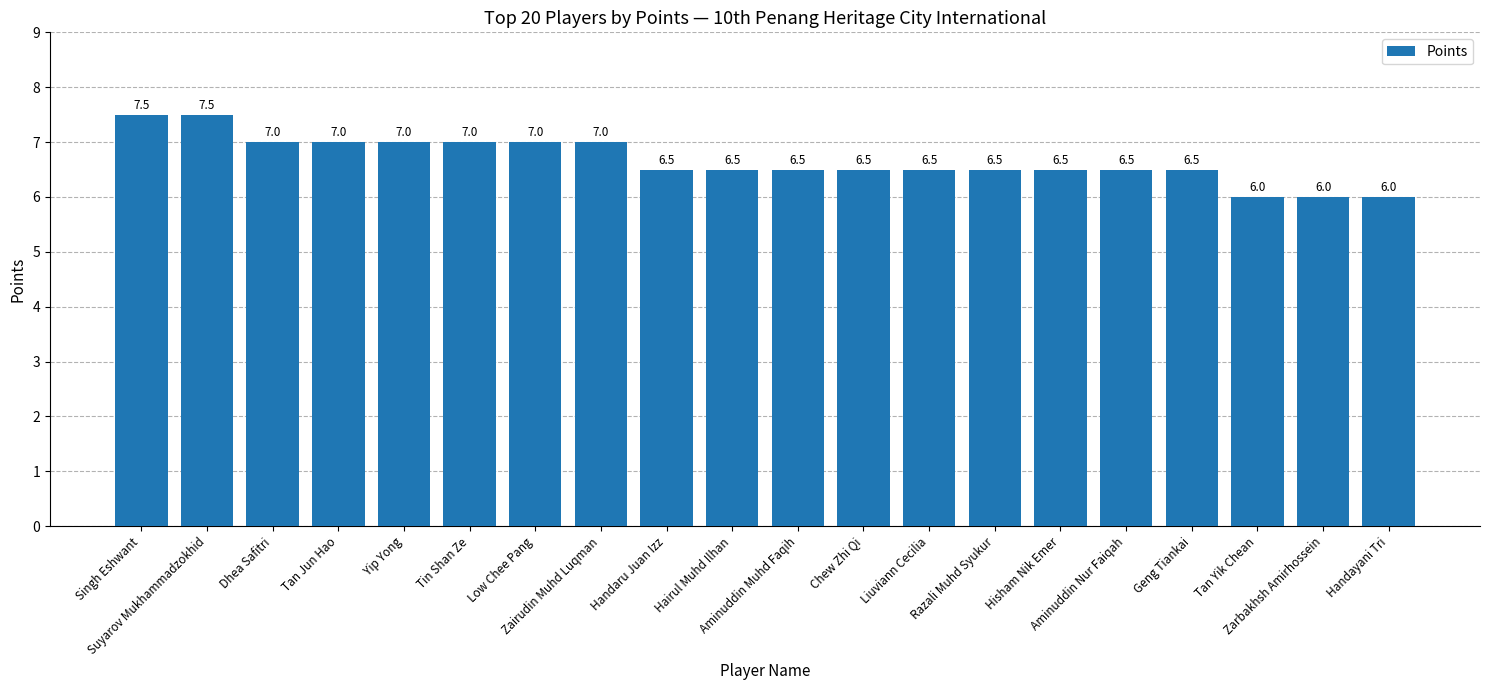

What is the ratio of the value at Low Chee Pang to the value at Aminuddin Muhd Faqih?

1.1